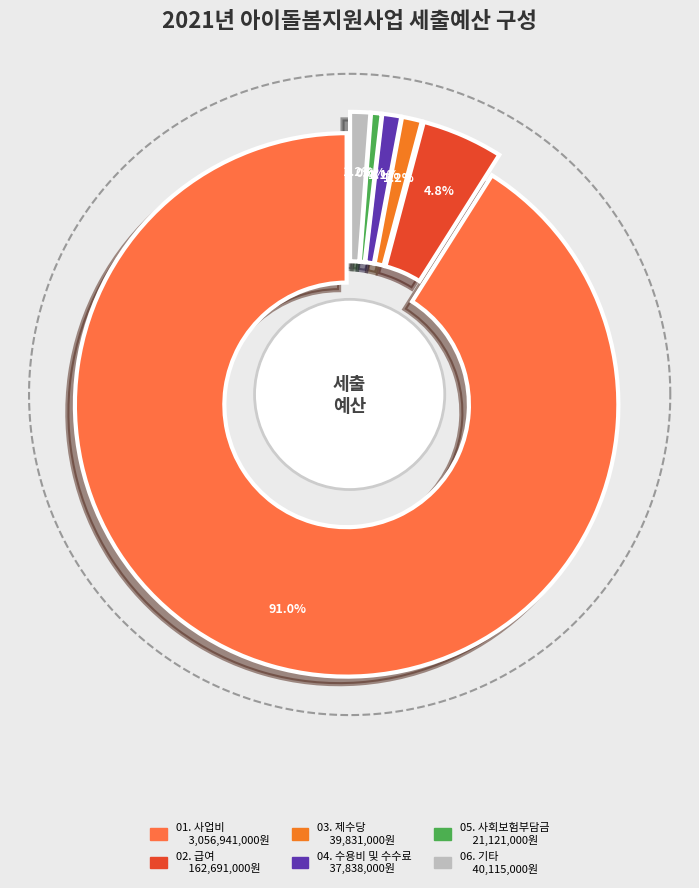

Which has a higher value, 잡지출 or 사업비?

사업비